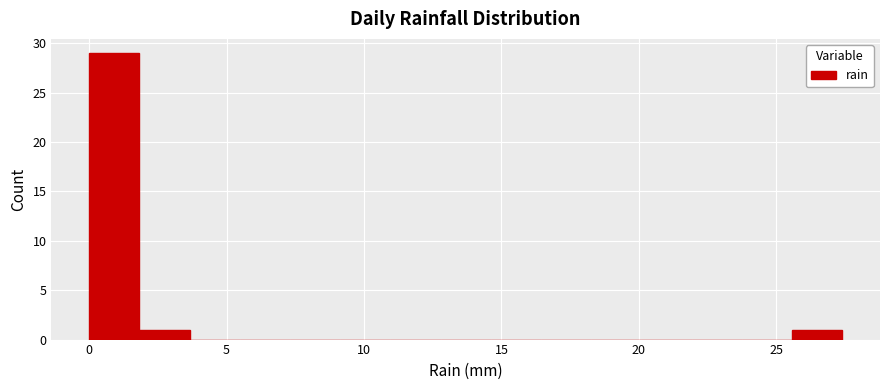

Around what value on the x-axis is the tallest bar? Give the approximate position of its centre, as read against the axis.

1.0